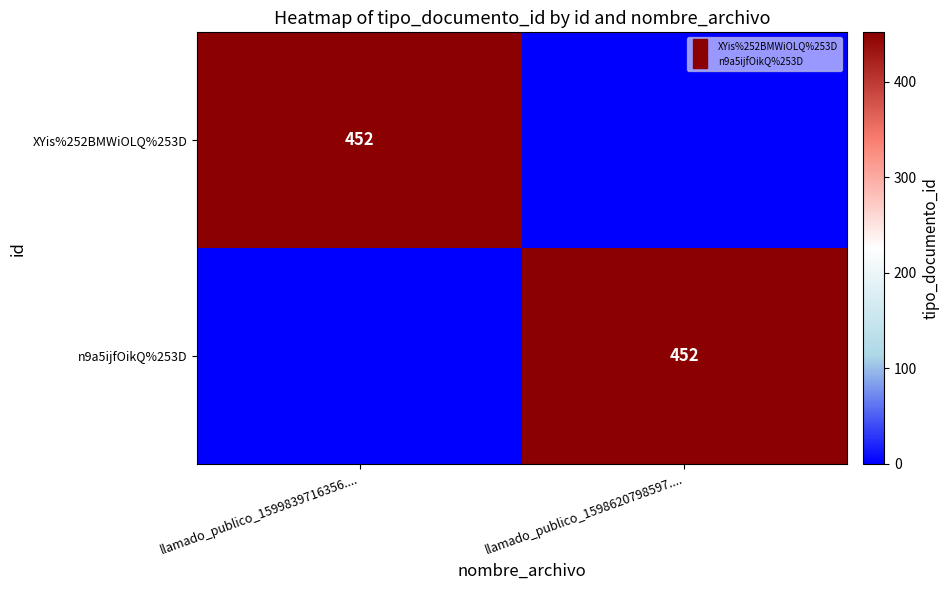

What value does the n9a5ijfOikQ%253D series have at llamado_publico_1598620798597...., to the nearest 10?

450